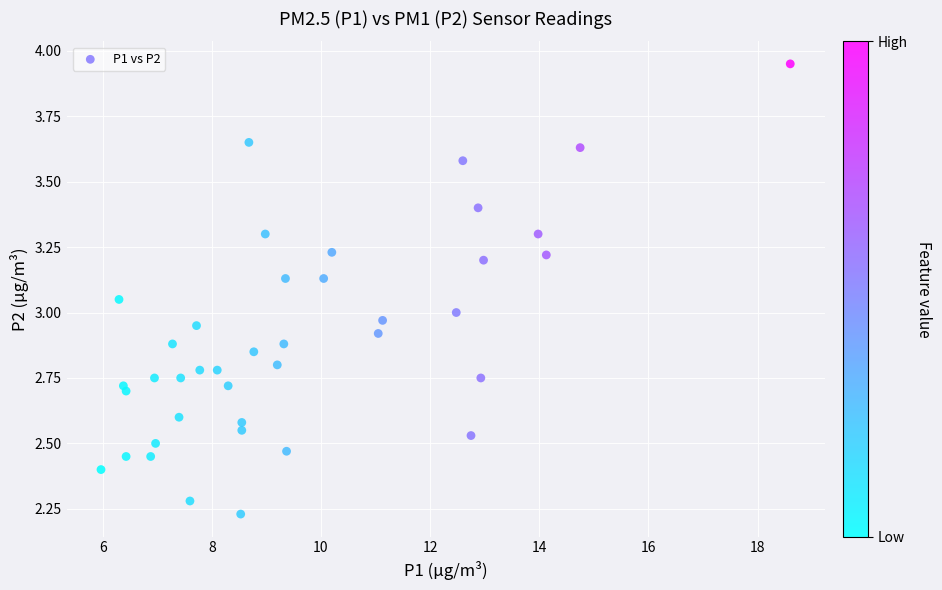

What is the range of X values (max minus min)?

12.6